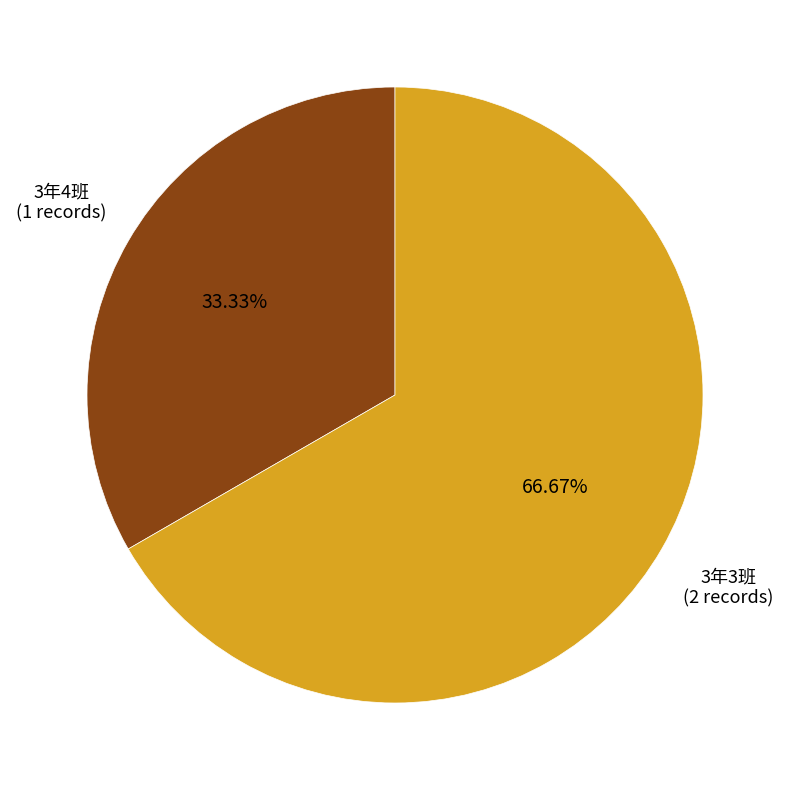

Does any single category account for the majority?

Yes